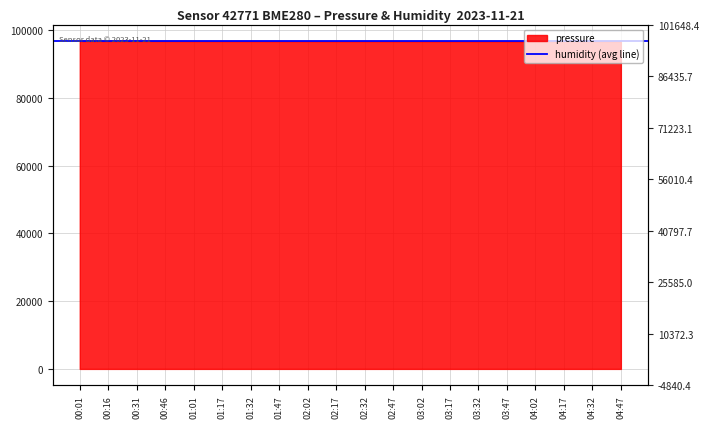

What is the change in value from 00:16 to 04:47?

-80.0